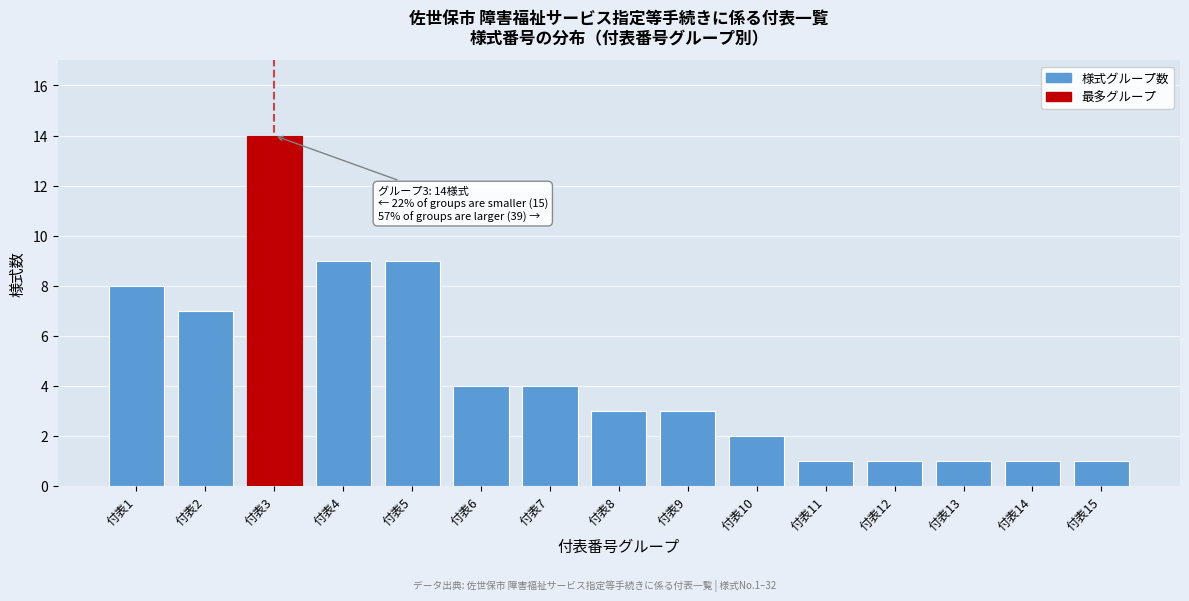

Reading left to right, what are all the values shown in this chart?

付表1=8	付表2=7	付表3=14	付表4=9	付表5=9	付表6=4	付表7=4	付表8=3	付表9=3	付表10=2	付表11=1	付表12=1	付表13=1	付表14=1	付表15=1